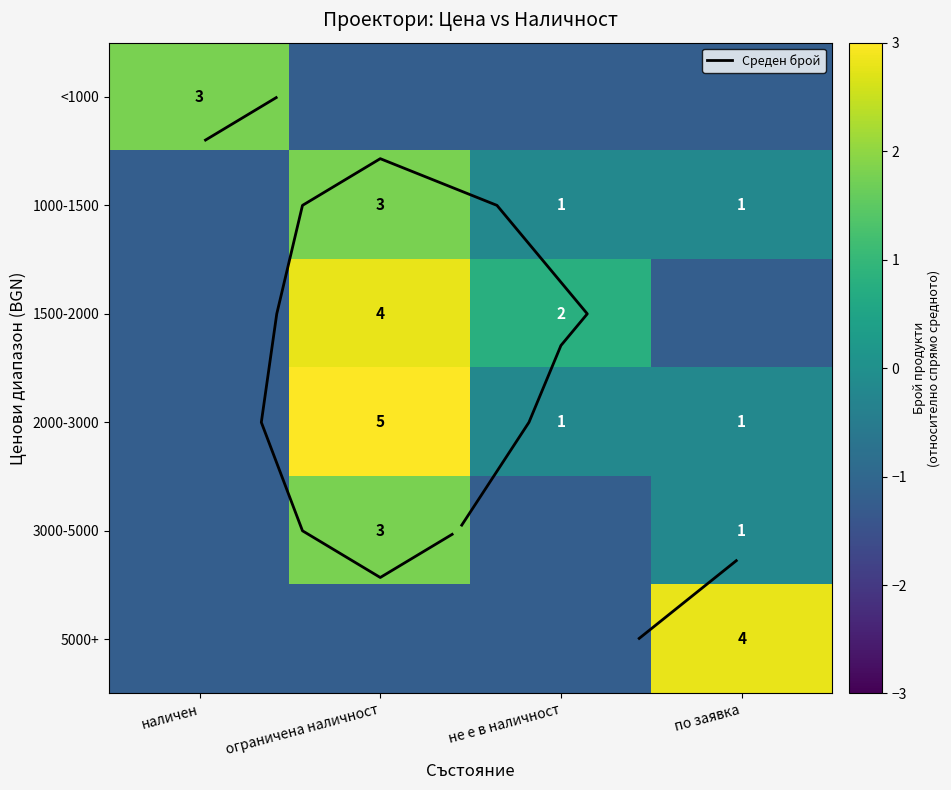

Is it true that 5000+ equals 4.6 at по заявка?

False